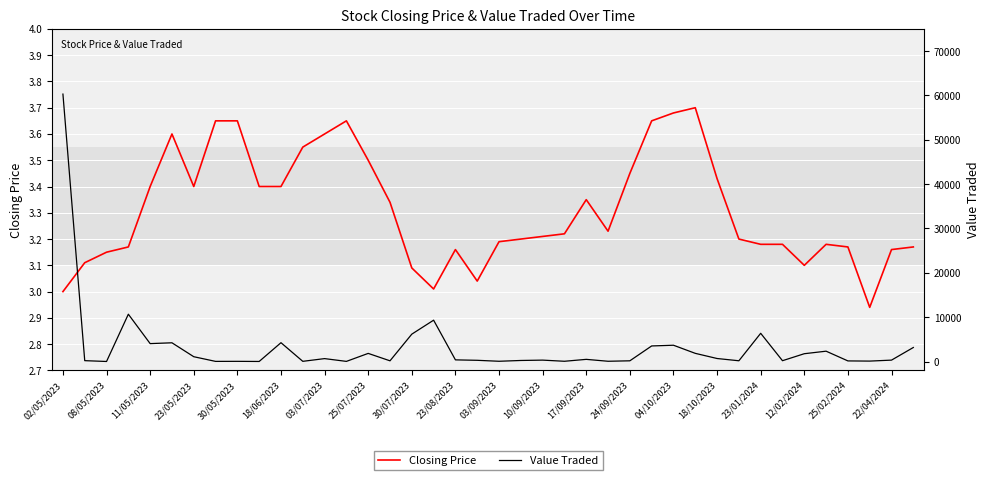

What is the total value across all series at 21?

246.2